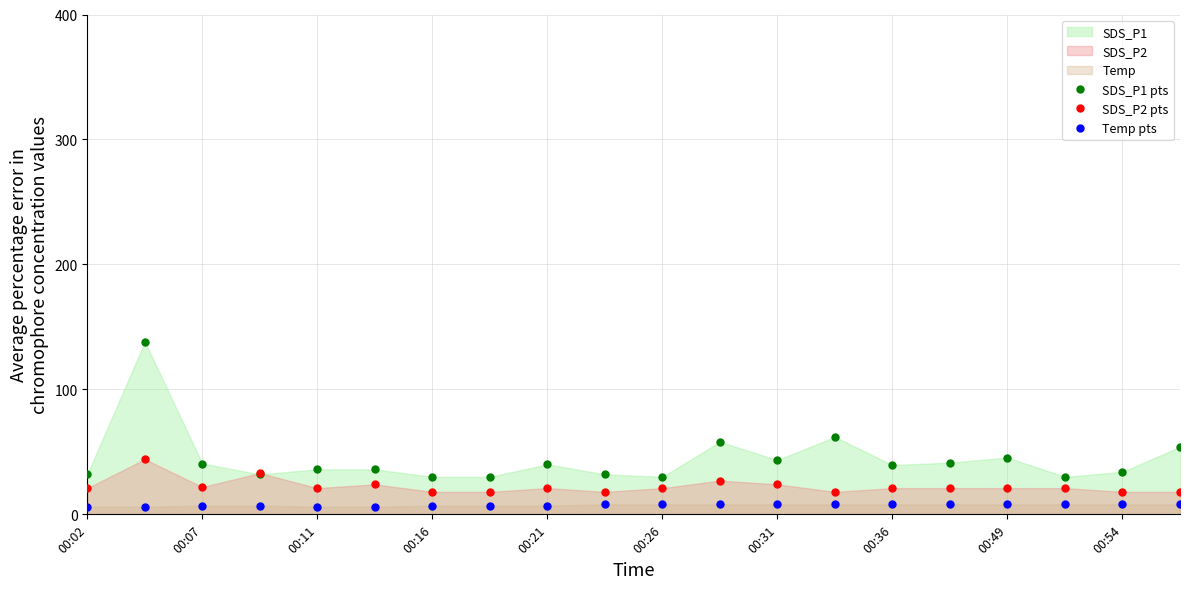

True or false: SDS_P1 pts and Temp pts intersect in this chart.

False